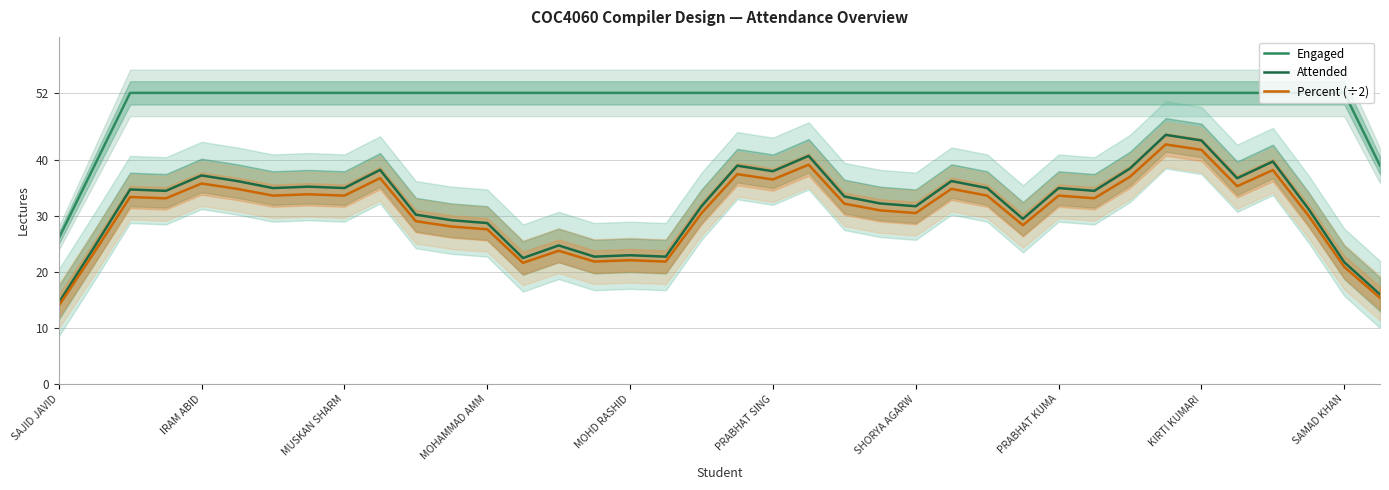

True or false: Attended and Percent (÷2) cross at least once.

False